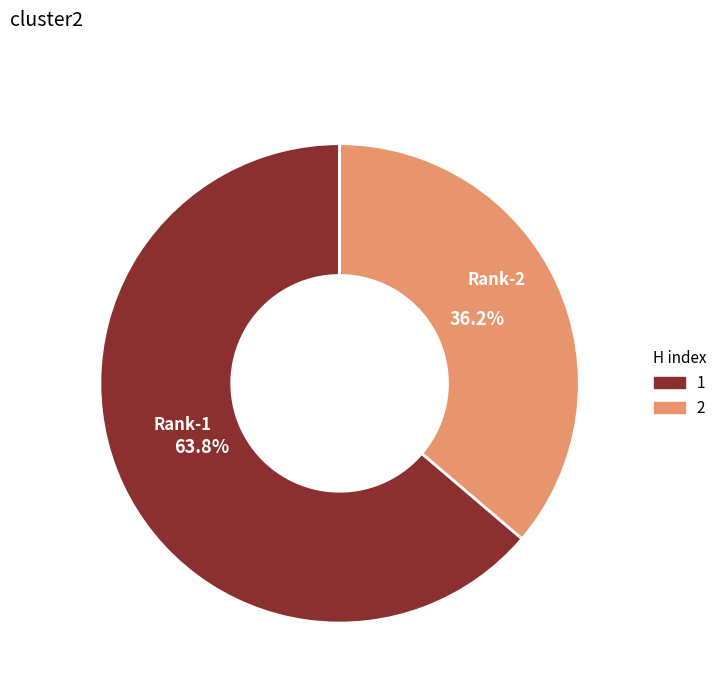

Which slice is the largest?

Rank-1